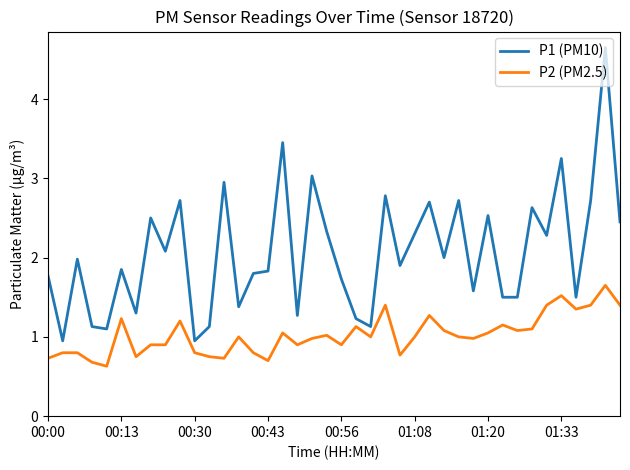

Which series has the largest total across all categories?

P1 (PM10)